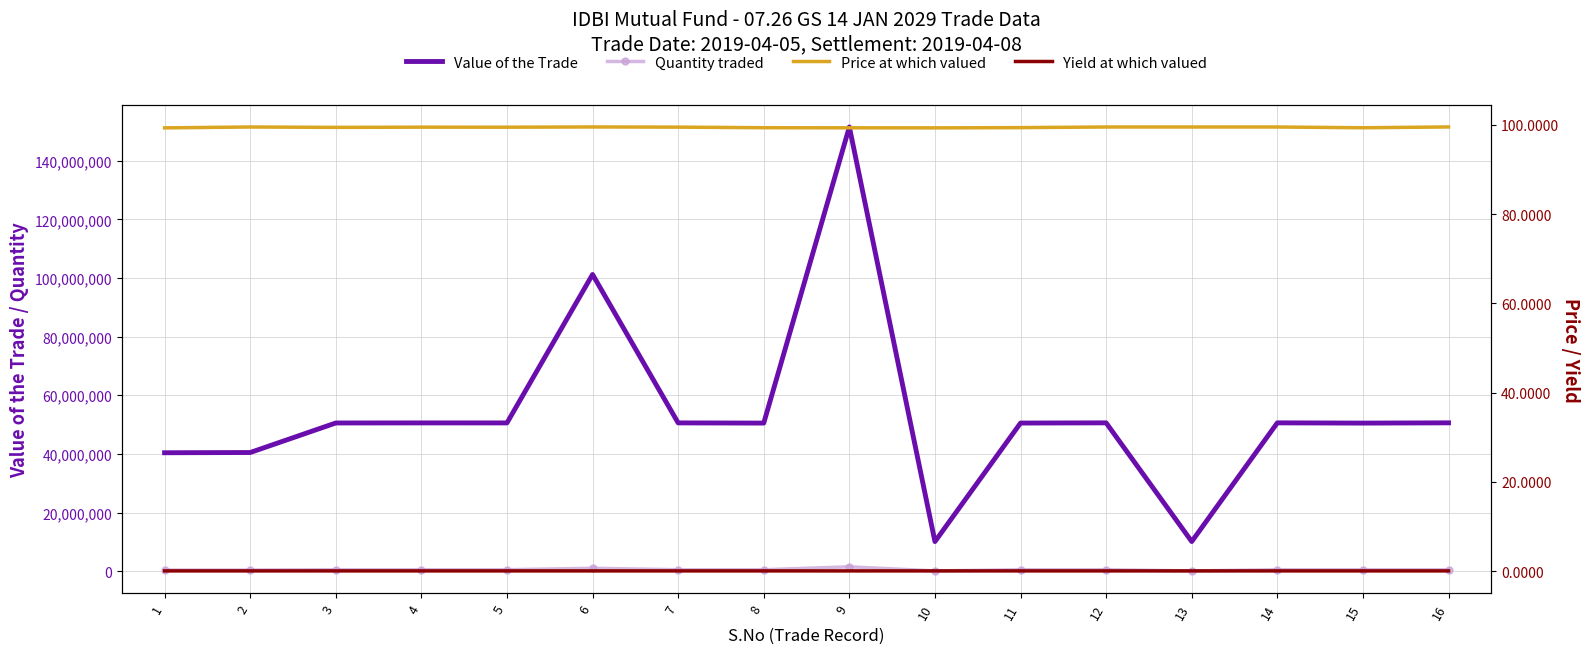

How many interior local valleys does the Value of the Trade series have?

5